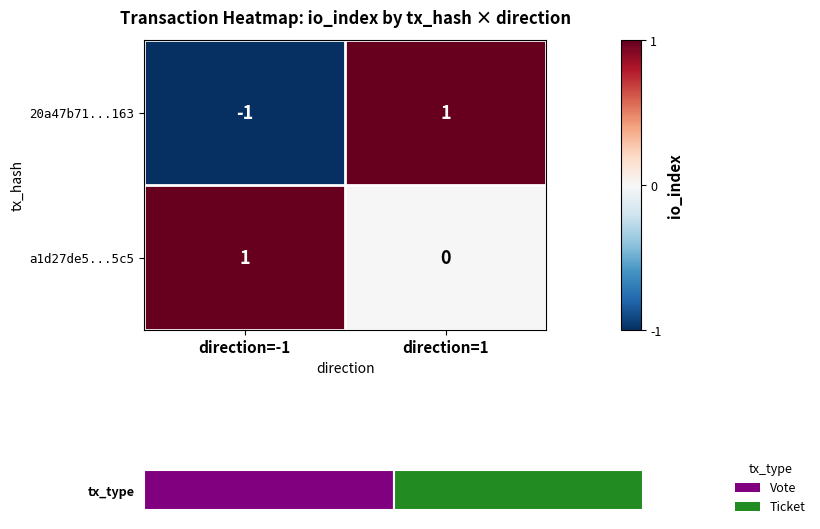

What is the sum of the a1d27de5...5c5 values at direction=1 and direction=-1?

1